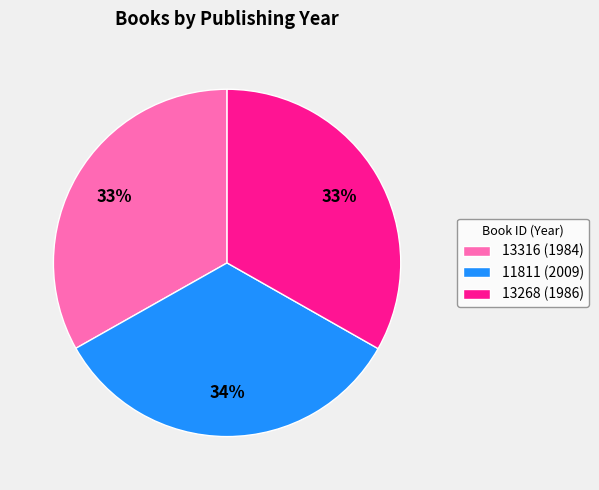

Is it true that 11811 (2009) is 23% of the pie?

False